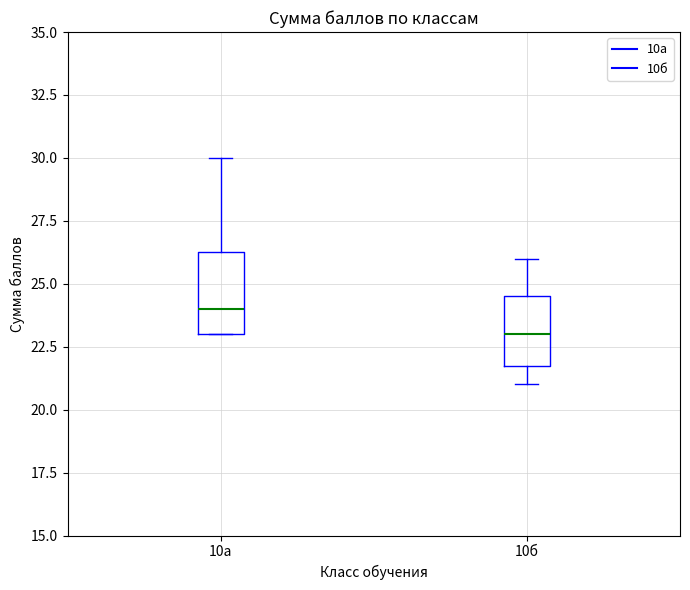

Which box's median line is the highest?

10а